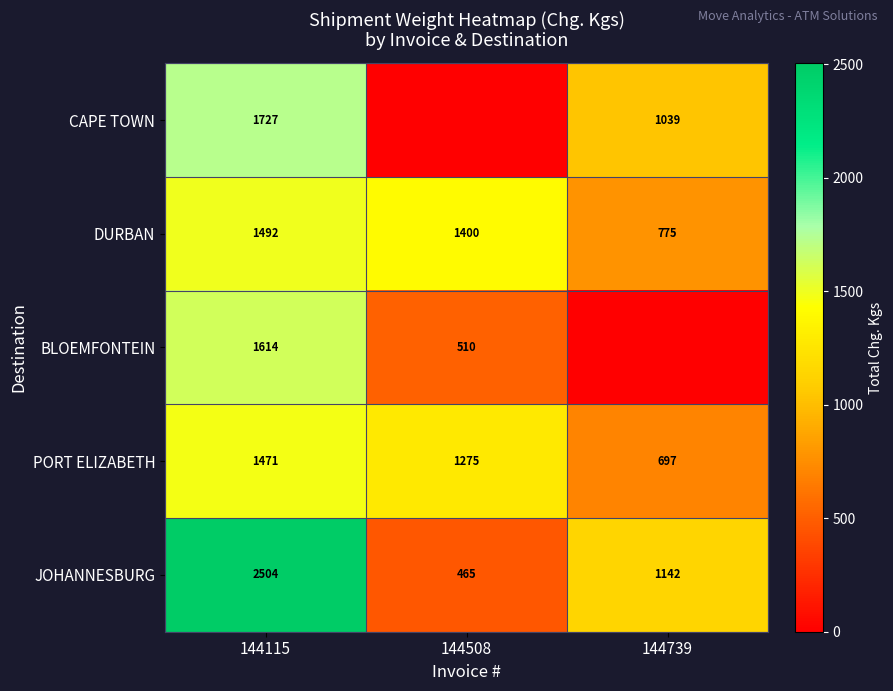

What is the difference between the highest and lowest values at 144508?

1400